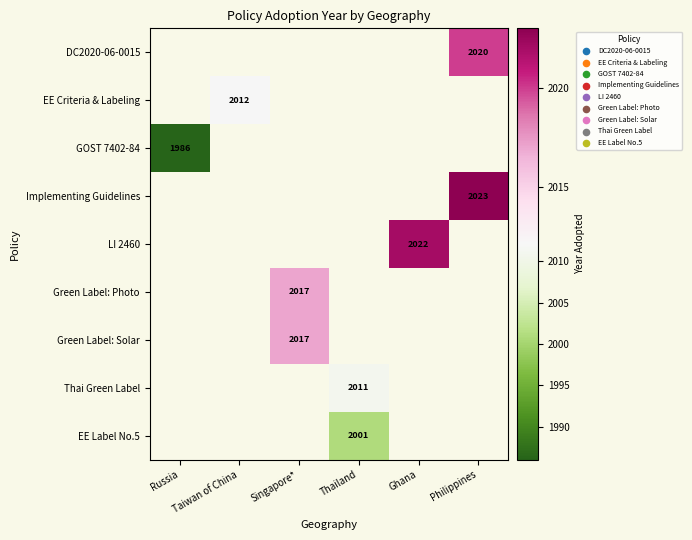

The Thai Green Label series shows 1127 at Thailand. True or false?

False